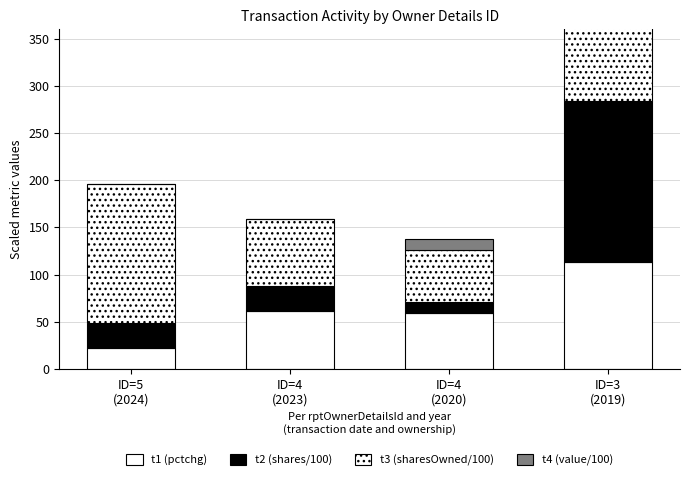

What is the highest value of the t2 (shares/100) series?

171.5